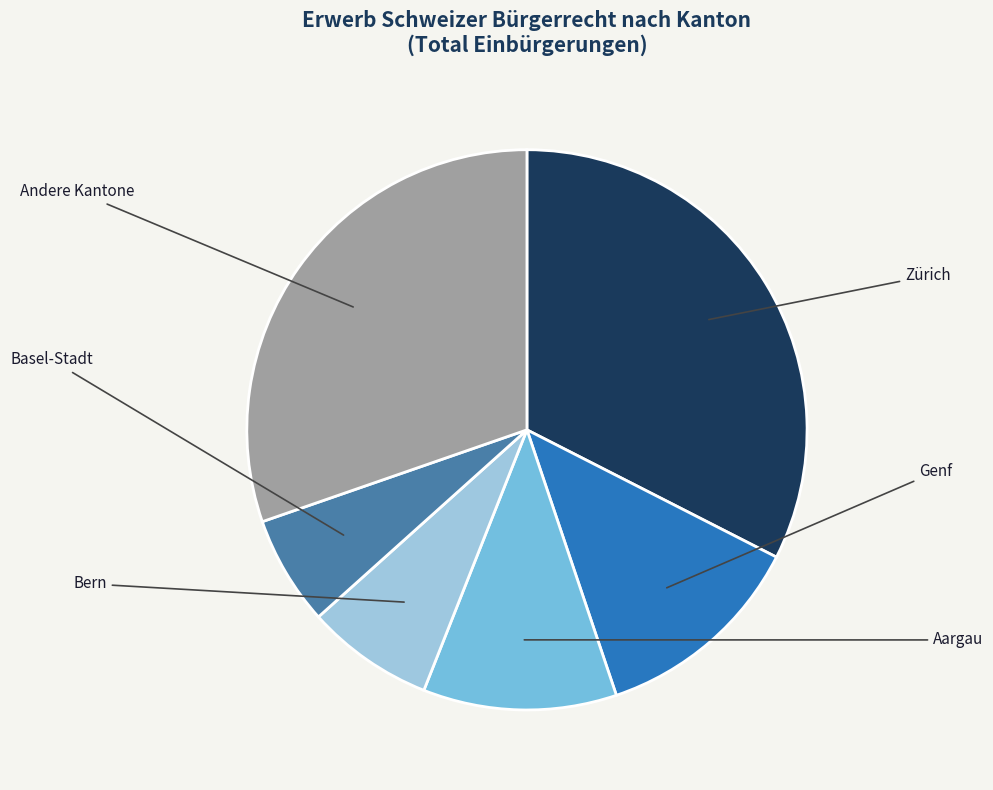

Is there any slice that represents more than half of the pie?

No